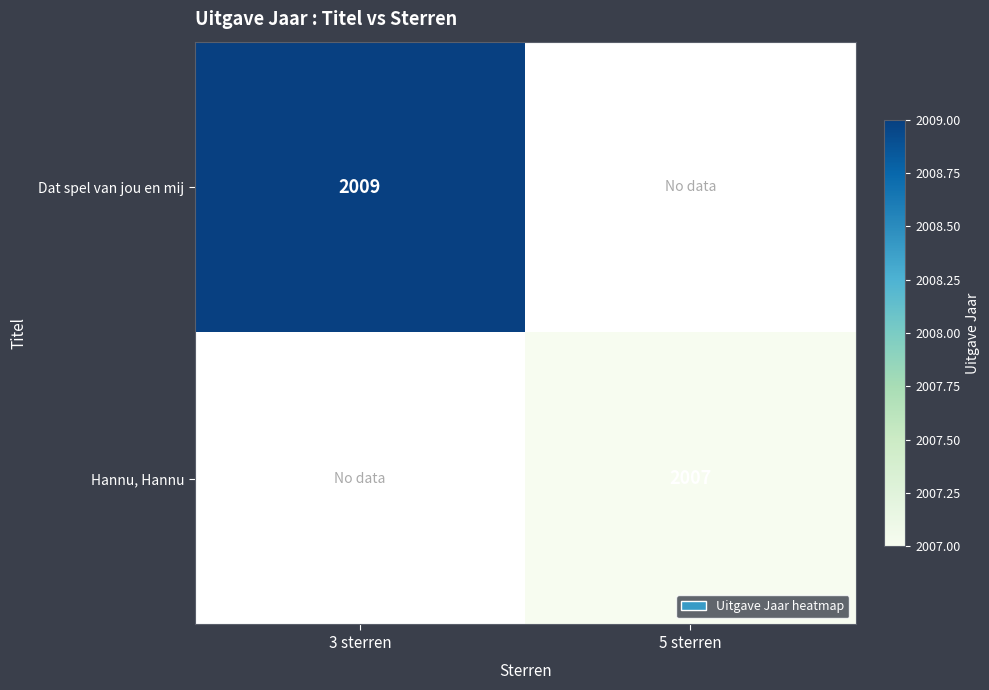

The value of Hannu, Hannu at 5 sterren is 2007. True or false?

True